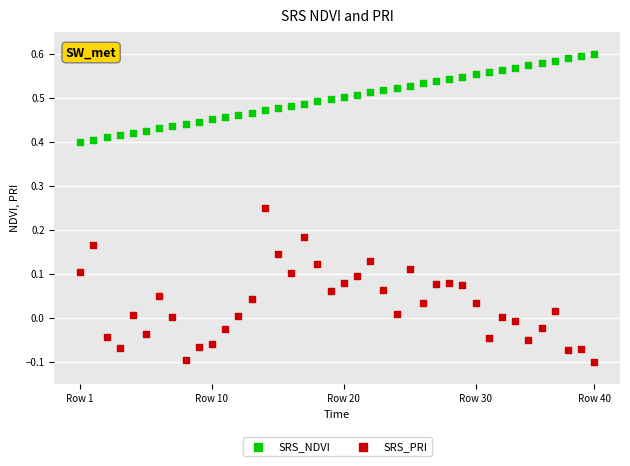

Across all data points, what is the range of Y values (max minus min)?

0.7